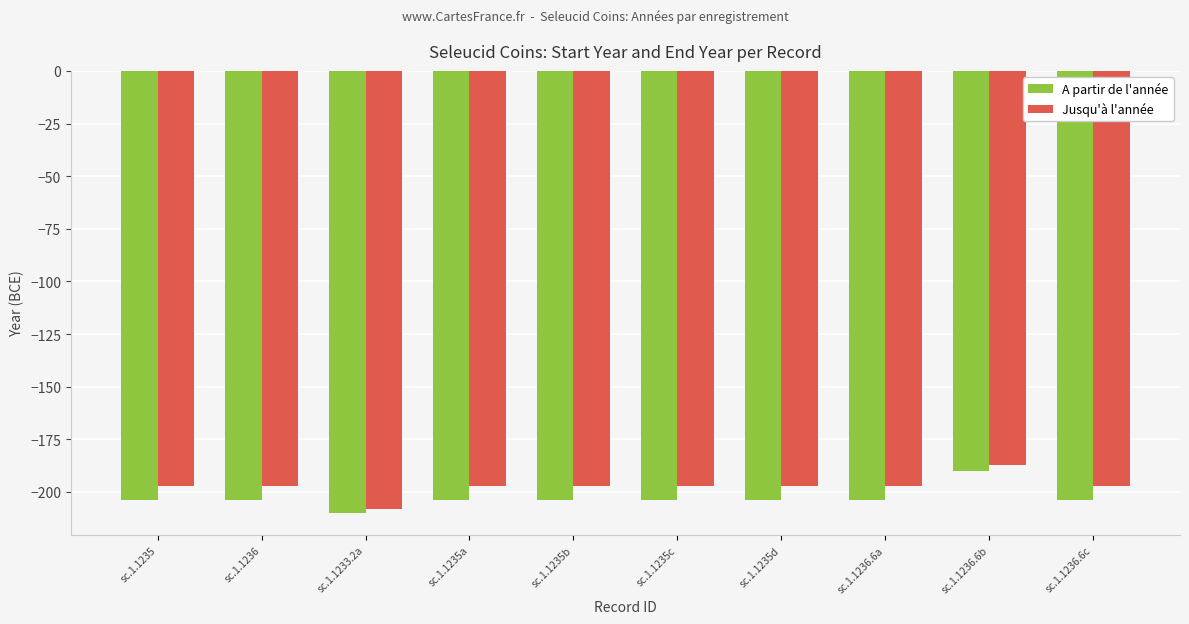

What value does the A partir de l'année series have at sc.1.1235c, to the nearest 5?

-205